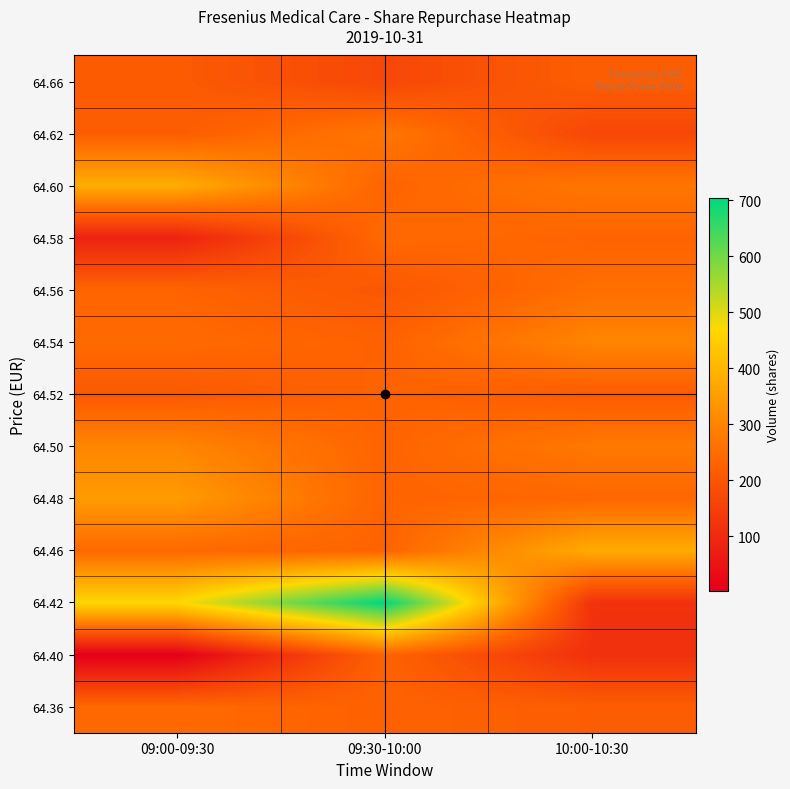

Reading left to right, transcribe all the data shown in this chart.

64.36: 09:00-09:30=243	09:30-10:00=228	10:00-10:30=219
64.40: 09:00-09:30=3	09:30-10:00=232	10:00-10:30=115
64.42: 09:00-09:30=468	09:30-10:00=705	10:00-10:30=119
64.46: 09:00-09:30=243	09:30-10:00=231	10:00-10:30=380
64.48: 09:00-09:30=346	09:30-10:00=233	10:00-10:30=239
64.50: 09:00-09:30=302	09:30-10:00=232	10:00-10:30=276
64.52: 09:00-09:30=209	09:30-10:00=233	10:00-10:30=216
64.54: 09:00-09:30=245	09:30-10:00=229	10:00-10:30=300
64.56: 09:00-09:30=233	09:30-10:00=204	10:00-10:30=255
64.58: 09:00-09:30=83	09:30-10:00=245	10:00-10:30=232
64.60: 09:00-09:30=383	09:30-10:00=232	10:00-10:30=271
64.62: 09:00-09:30=217	09:30-10:00=271	10:00-10:30=167
64.66: 09:00-09:30=212	09:30-10:00=167	10:00-10:30=219